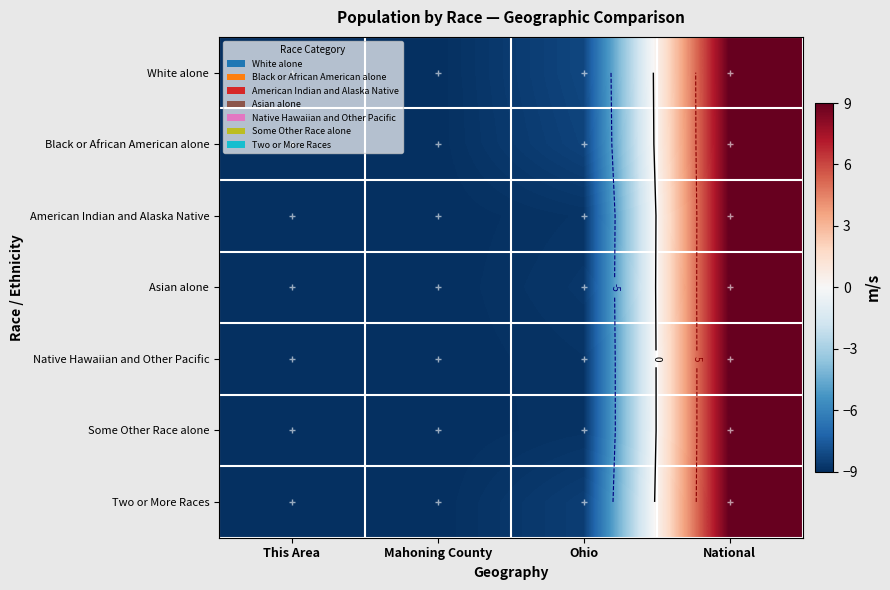

True or false: White alone has a value of -3.1 at Ohio.

False